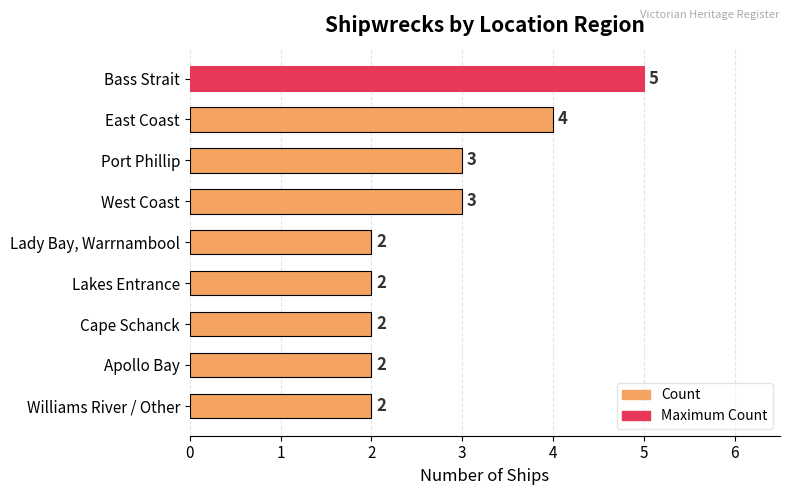

What is the maximum value shown in the chart?

5